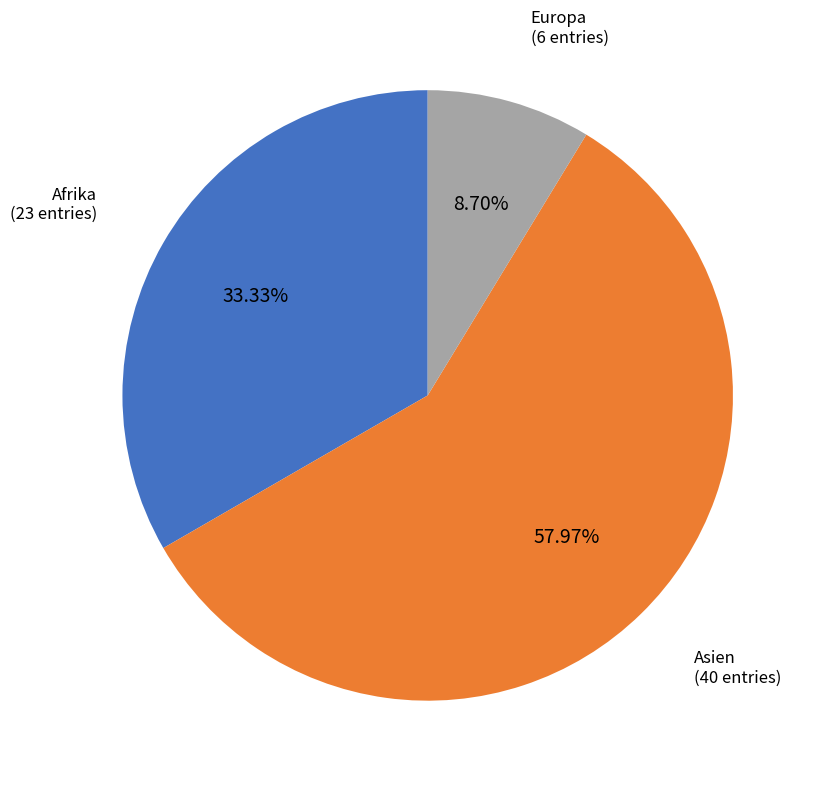

Is there any slice that represents more than half of the pie?

Yes